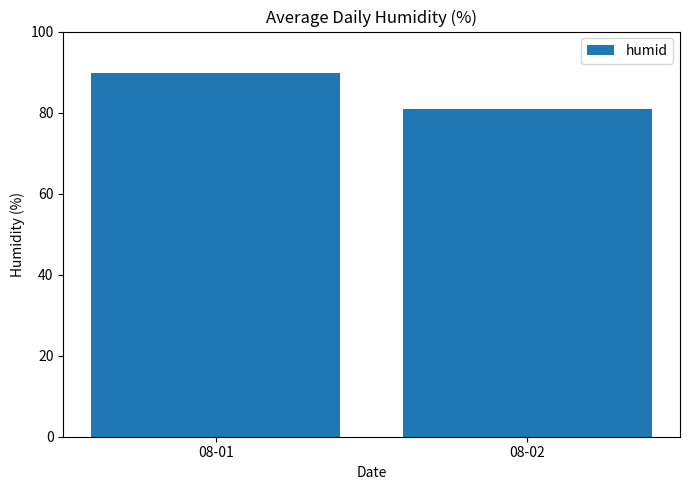

Approximately how many times larger is the value at 08-01 compared to 08-02?

1.1